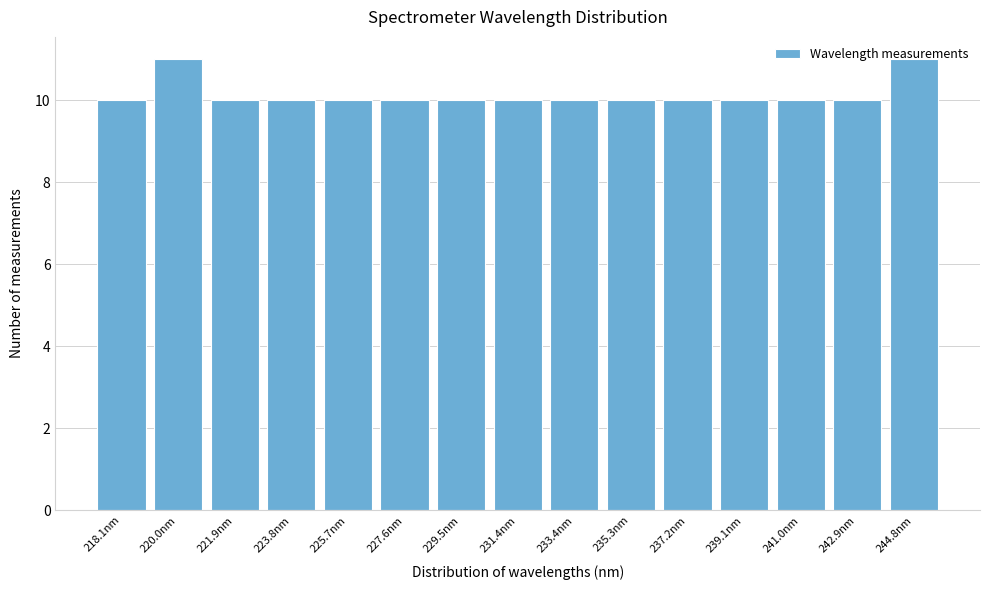

What is the ratio of the value at 223.8nm to the value at 227.6nm?

1.0